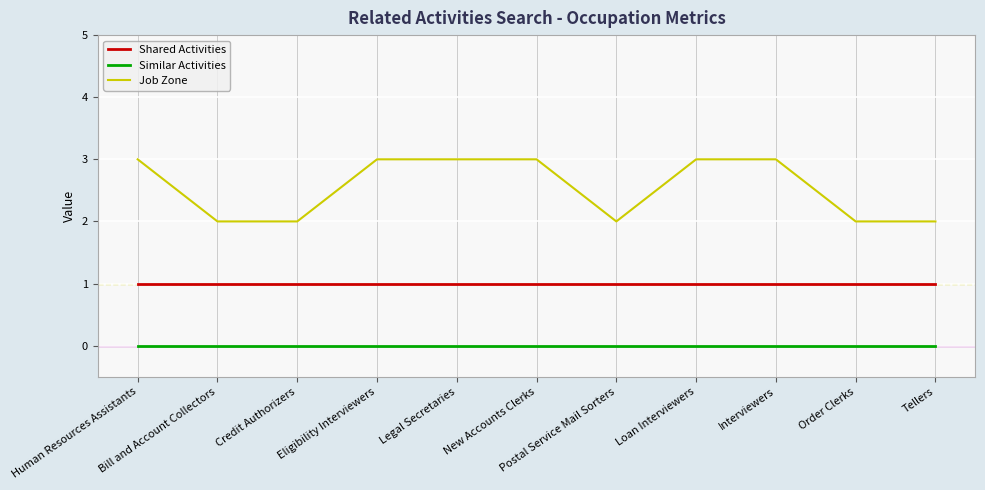

What is the greatest value displayed?

3